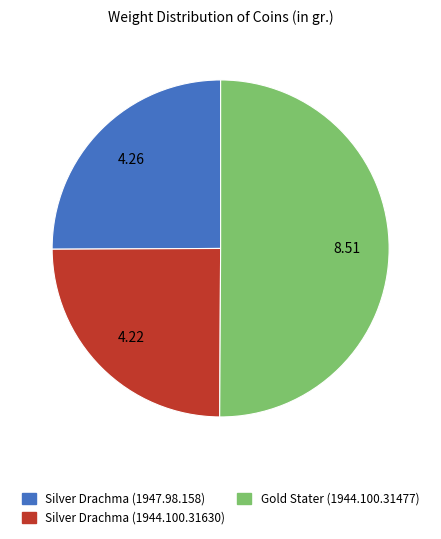

How many segments does this pie chart have?

3